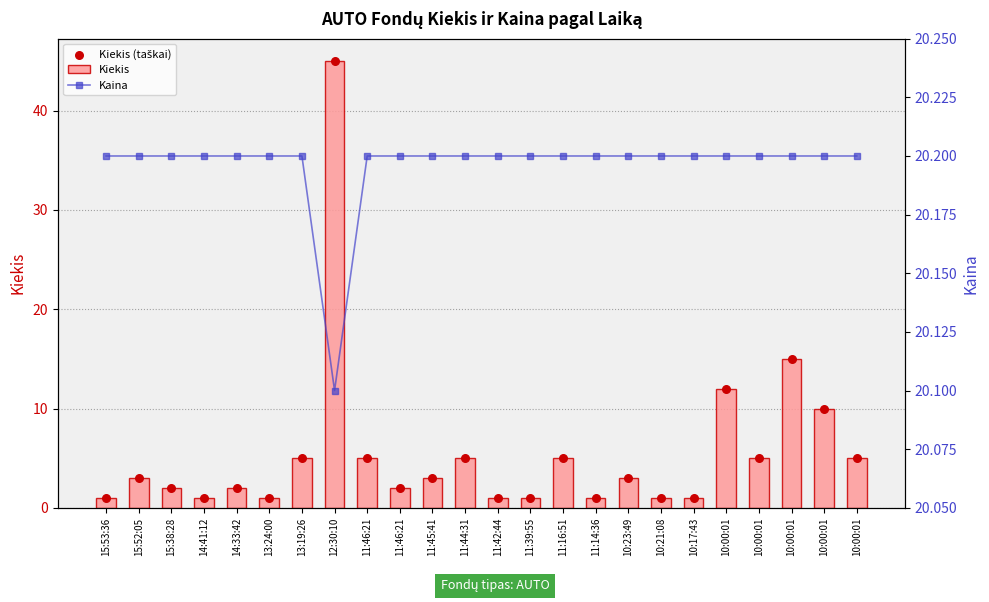

At how many categories does at least one series exceed 31?

1